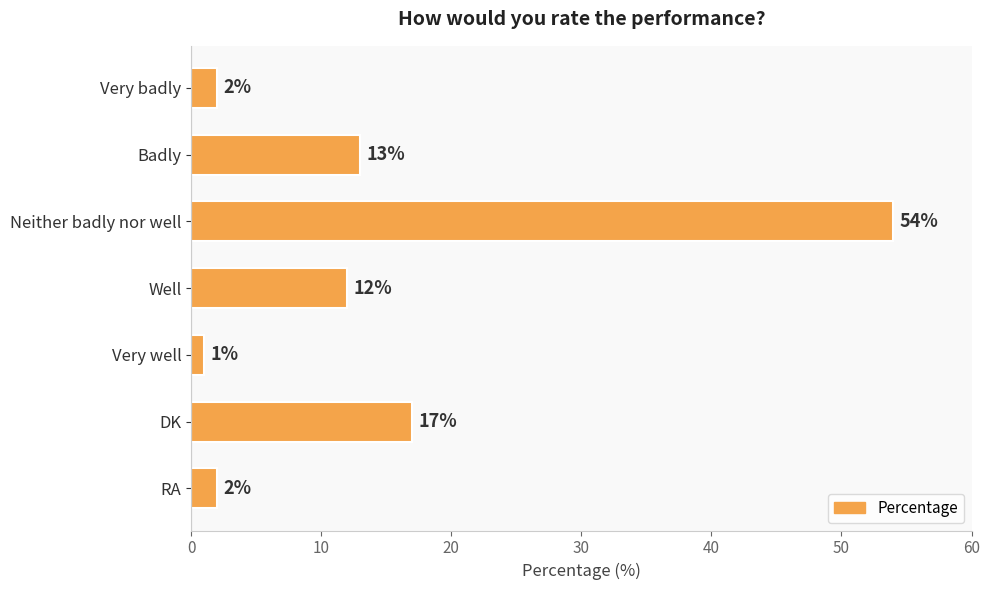

What is the change in value from Neither badly nor well to DK?

-37